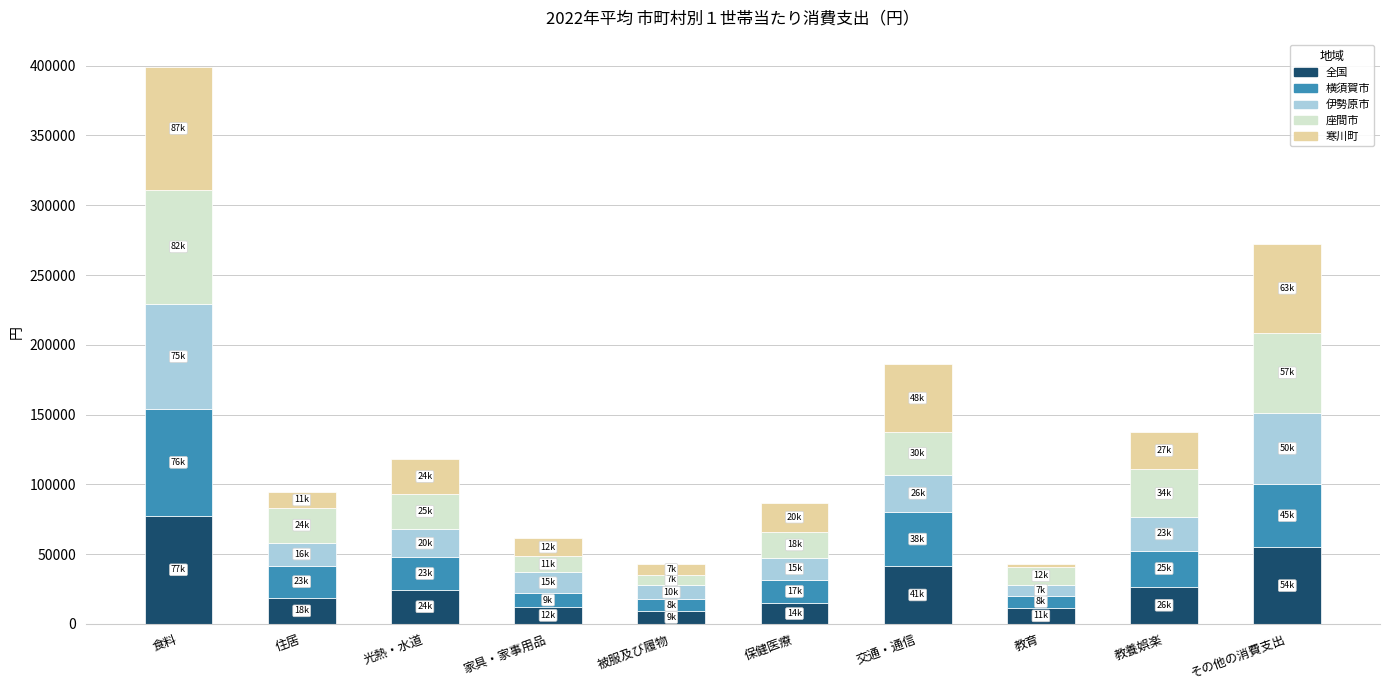

The 全国 series shows 24522 at 光熱・水道. True or false?

True